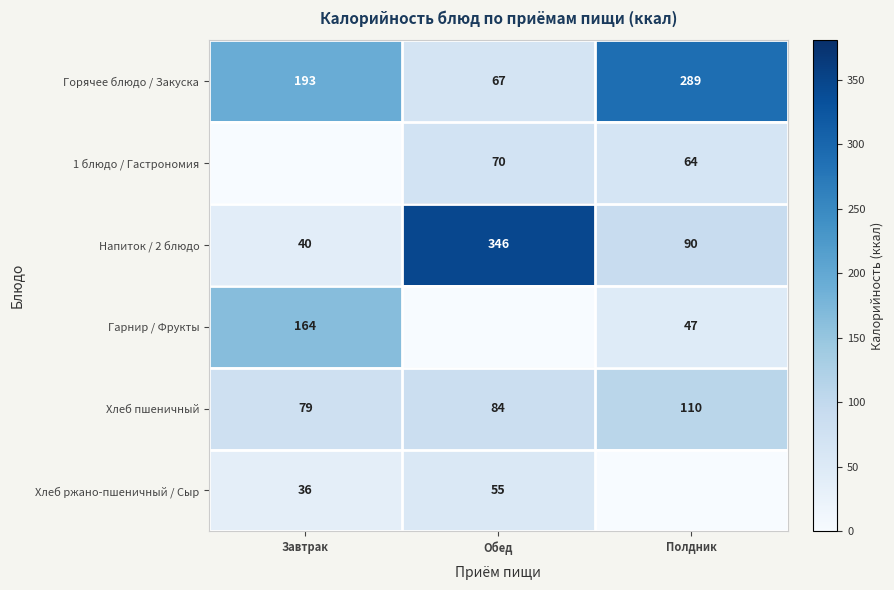

The Хлеб пшеничный series shows 79 at Завтрак. True or false?

True